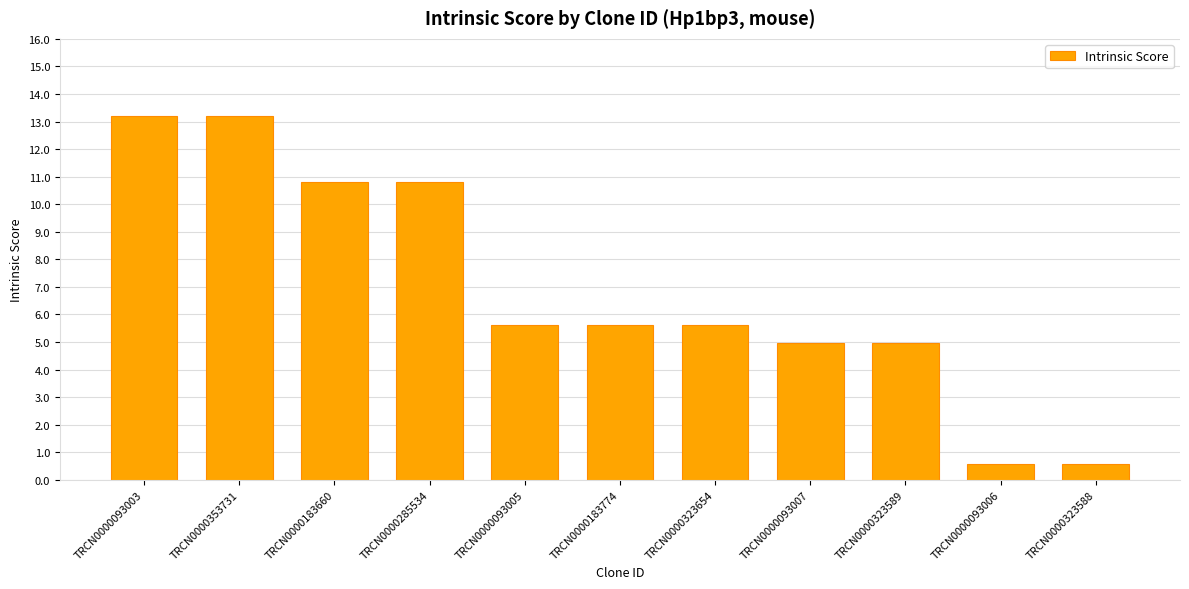

What is the greatest value displayed?

13.2